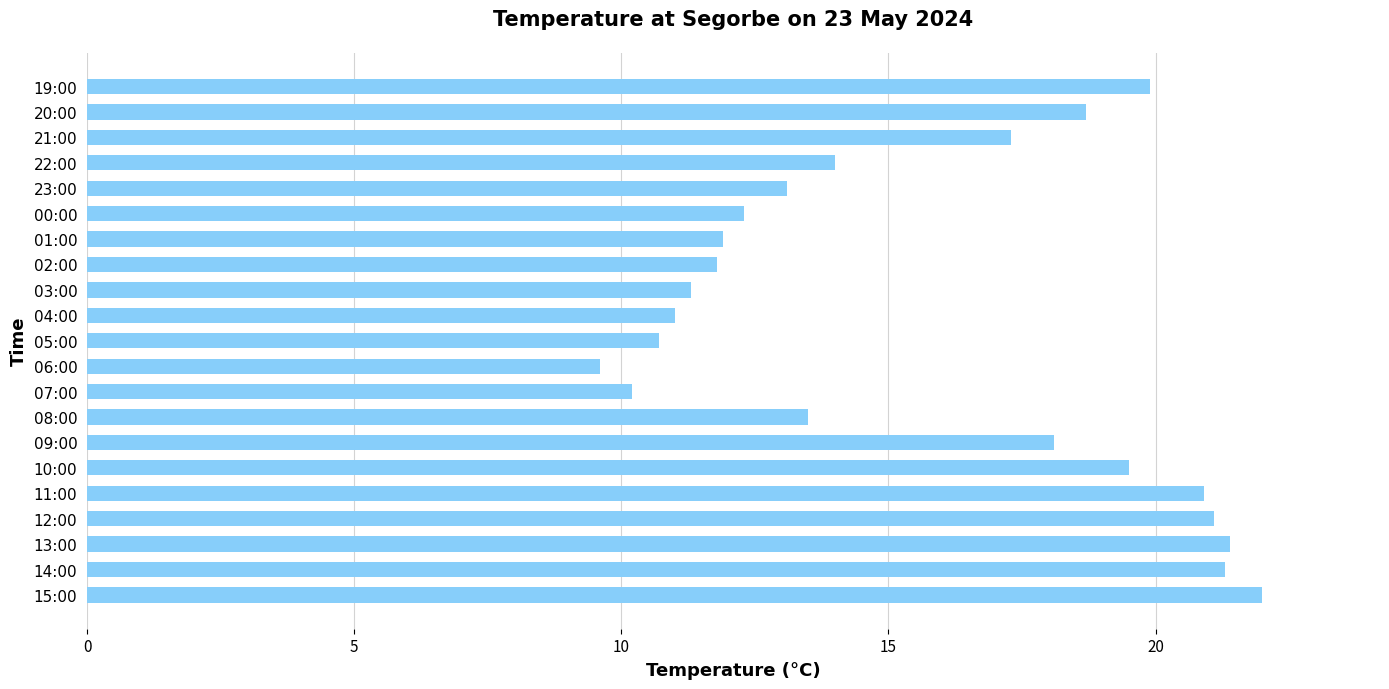

Which category has the lowest value across all series?

06:00